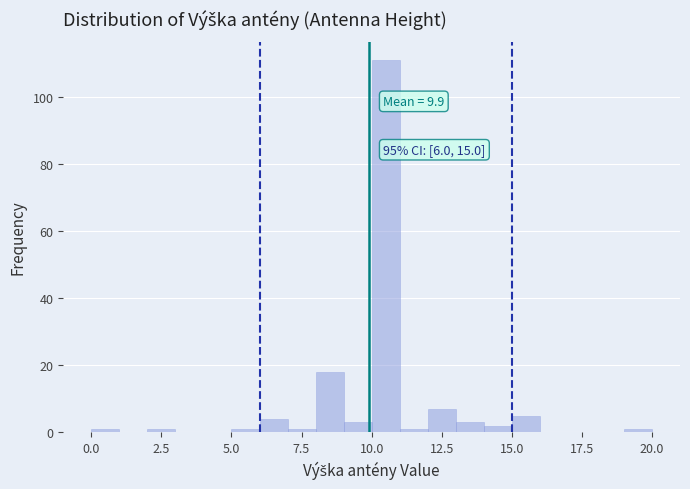

Read against the x-axis, roughly where is the centre of the tallest bar?

10.5